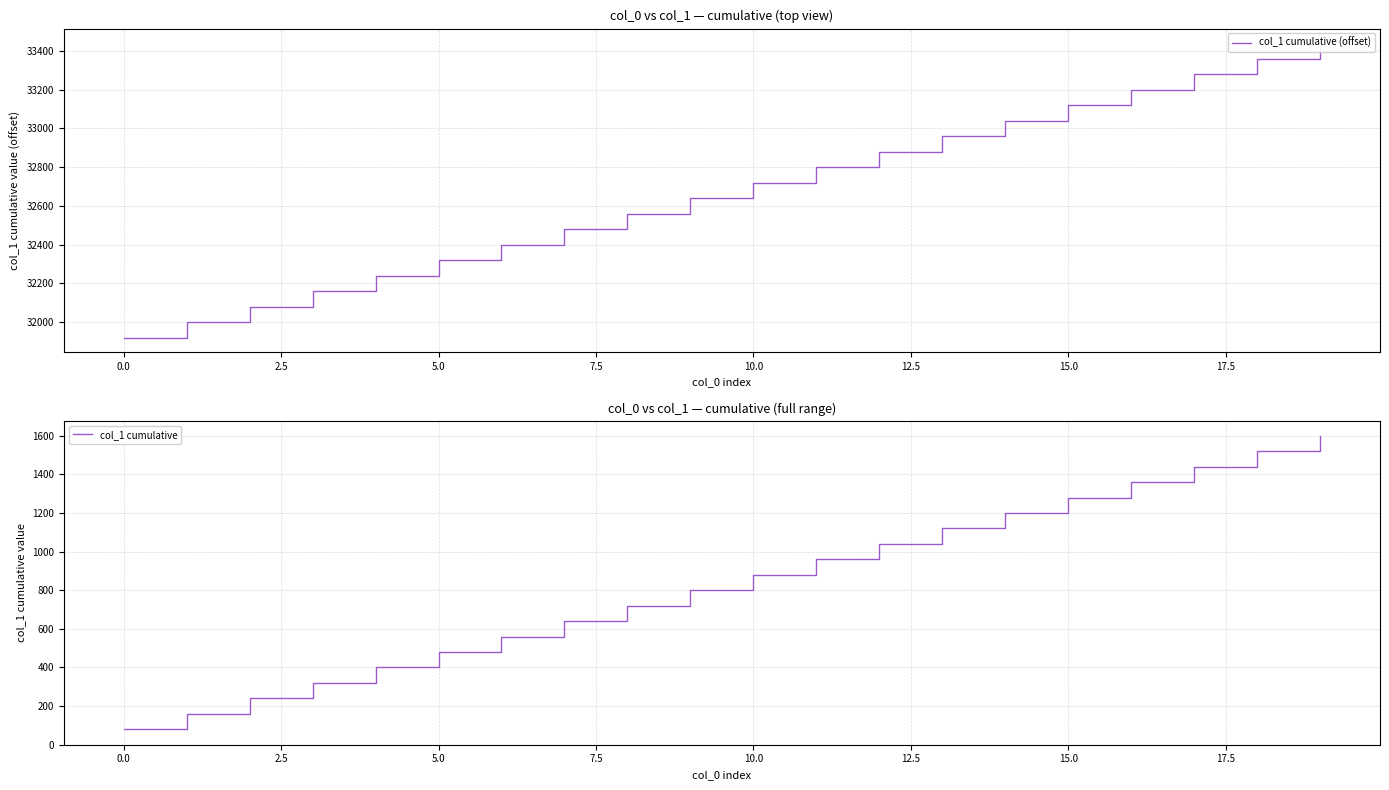

True or false: col_1 cumulative and col_1 cumulative (offset) cross at least once.

False